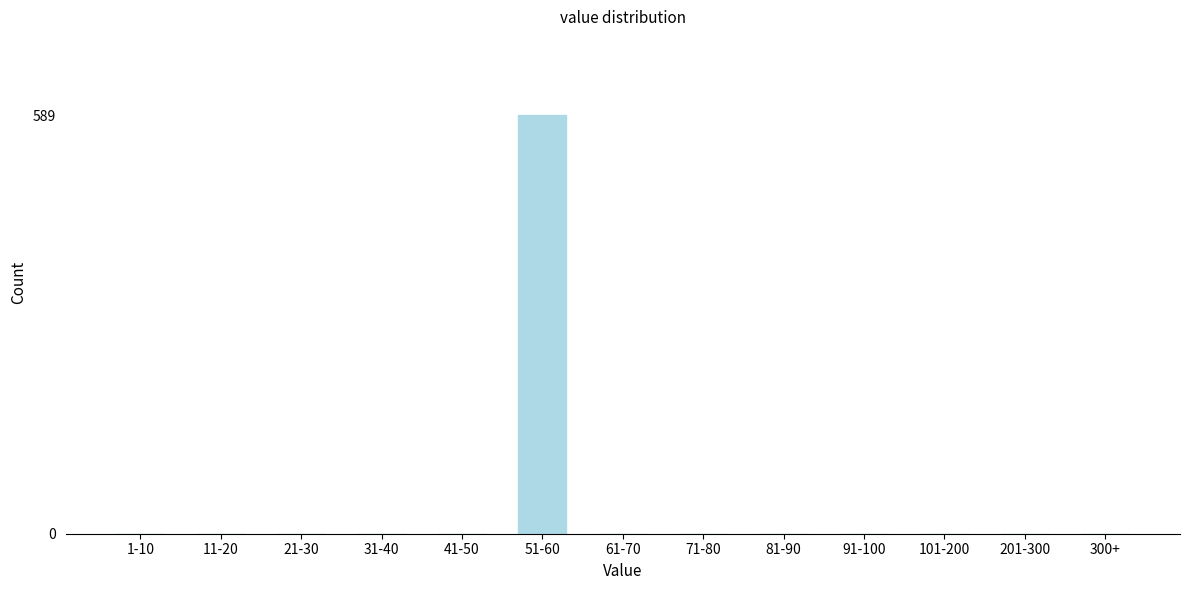

Reading left to right, extract all data points from this chart.

1-10=0	11-20=0	21-30=0	31-40=0	41-50=0	51-60=589	61-70=0	71-80=0	81-90=0	91-100=0	101-200=0	201-300=0	300+=0